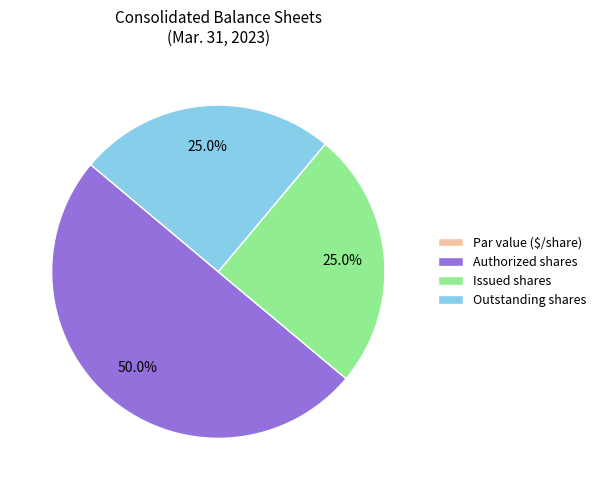

To the nearest percent, what percentage of the pie is Outstanding shares?

25%